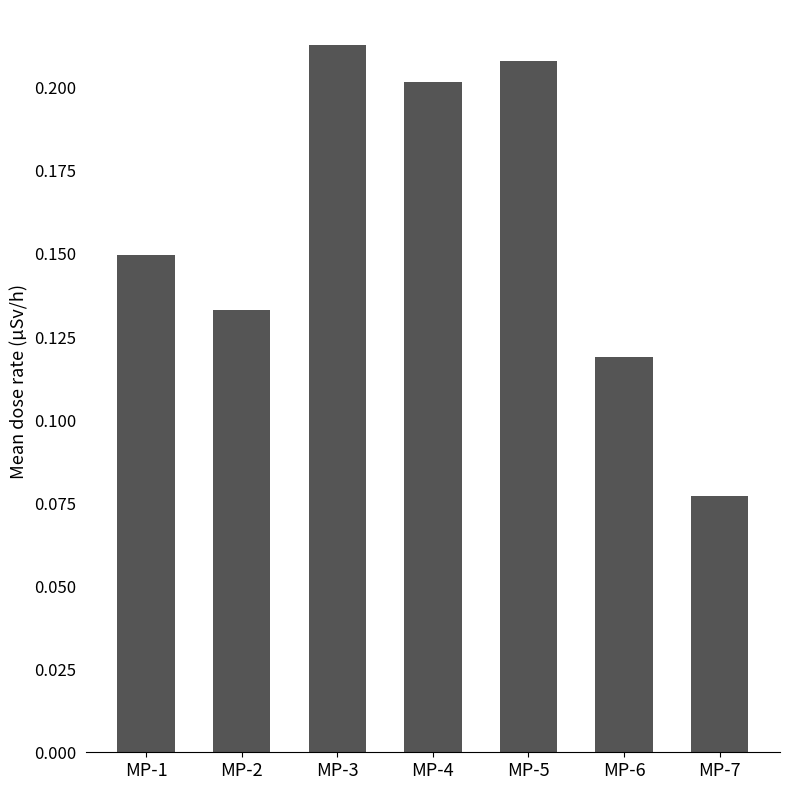

At which category does the chart reach its peak across all series?

MP-3